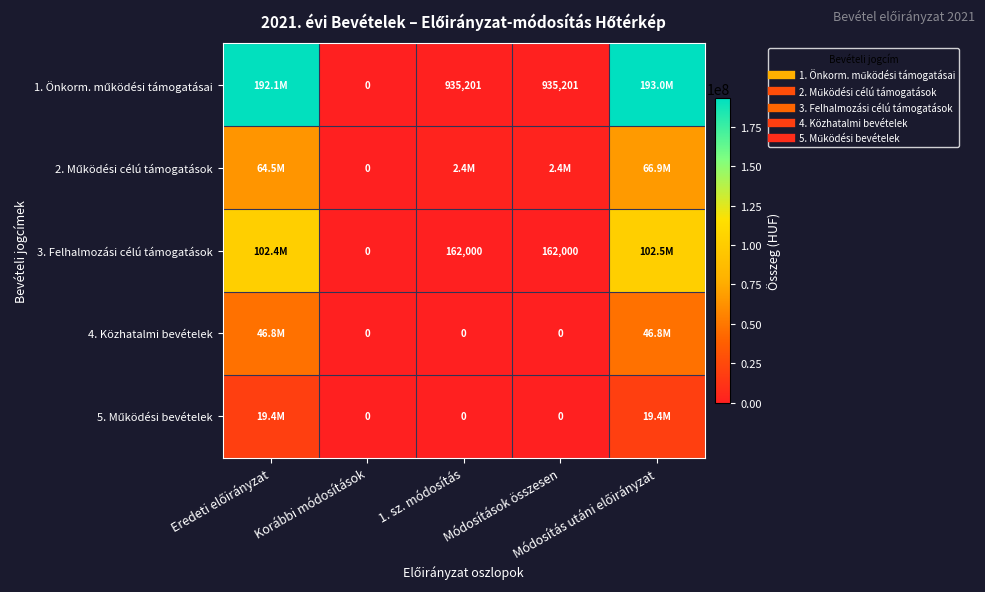

What is the difference between the 3. Felhalmozási célú támogatások values at 1. sz. módosítás and Korábbi módosítások?

162000